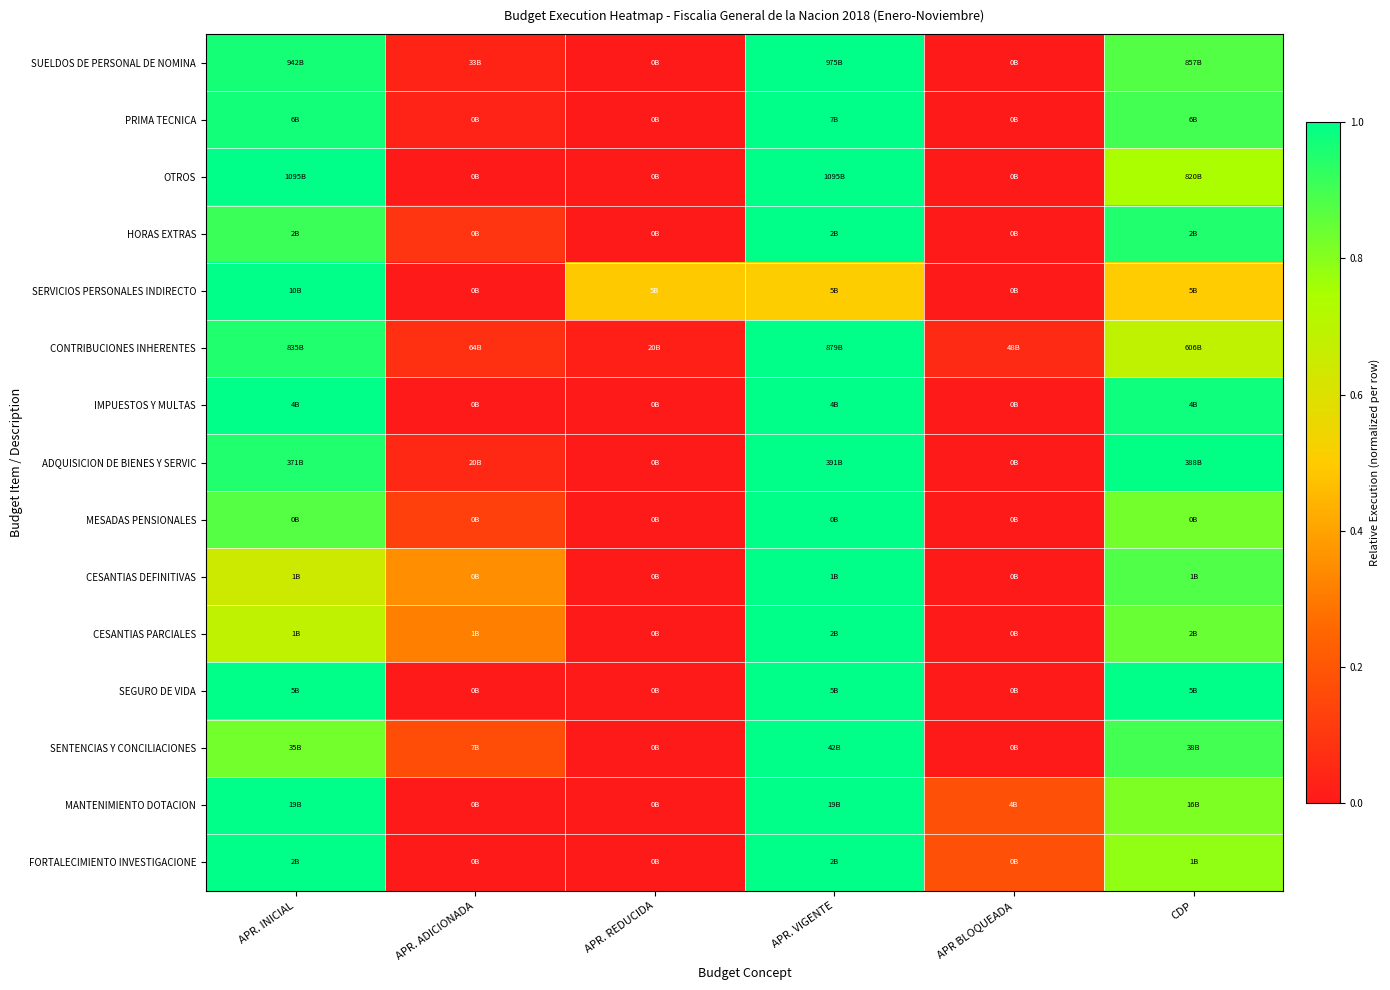

How many data points does each series have?

6